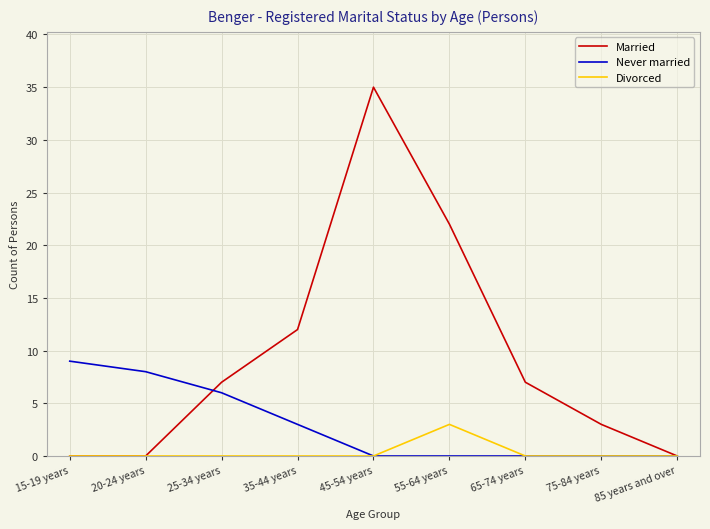

What is the total value across all series at 65-74 years?

7